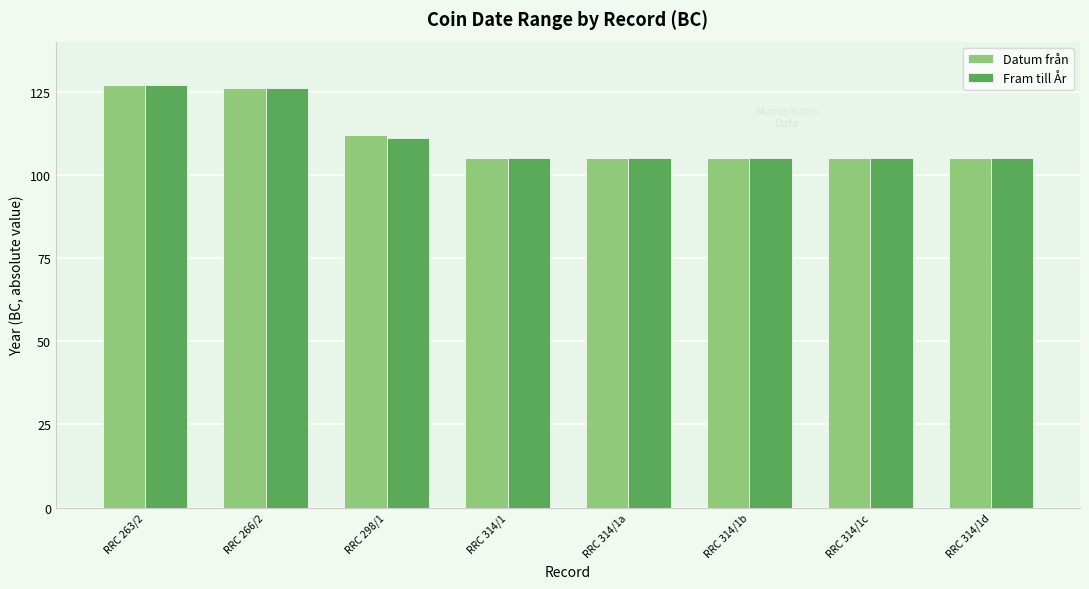

Count the number of data series in this chart.

2